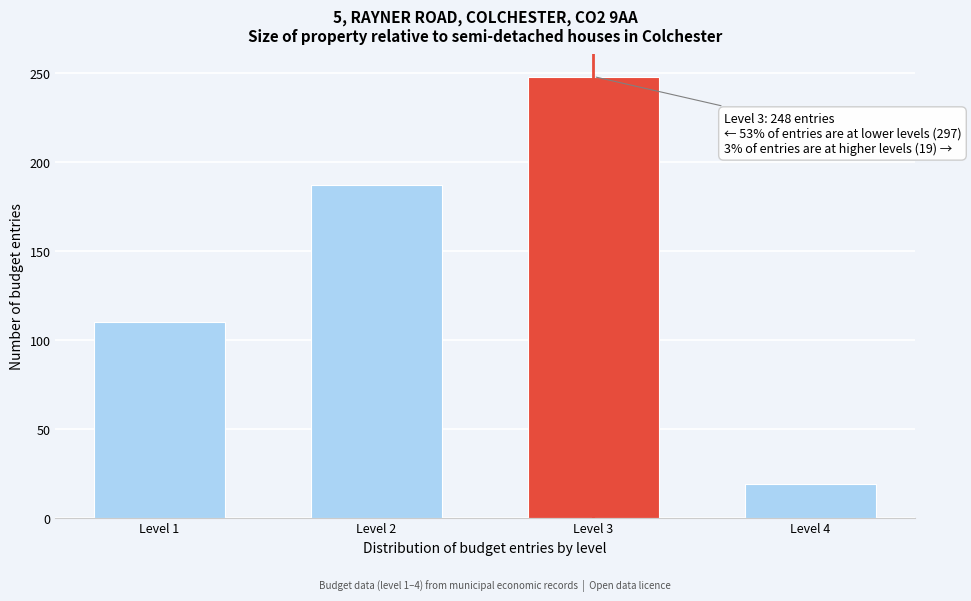

Reading left to right, what are all the values shown in this chart?

Level 1=110	Level 2=187	Level 3=248	Level 4=19